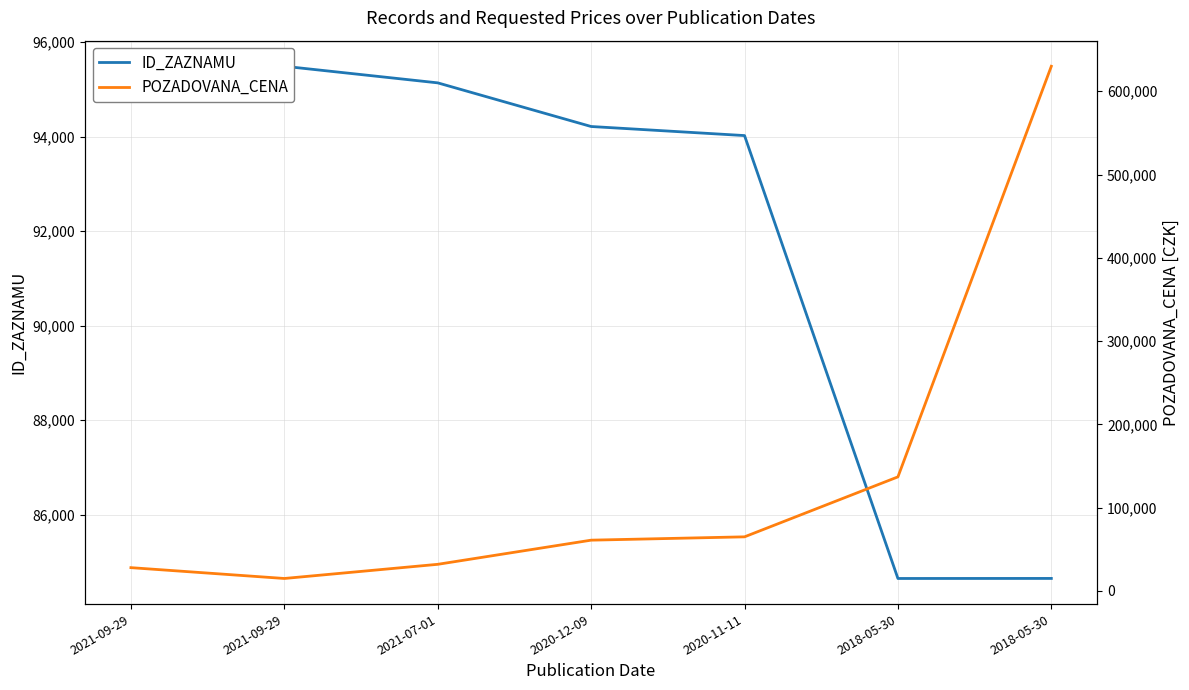

Reading left to right, extract all data points from this chart.

ID_ZAZNAMU: 95491	95492	95141	94217	94025	84649	84650
POZADOVANA_CENA: 28000	15000	32000	61000	65000	137000	630000